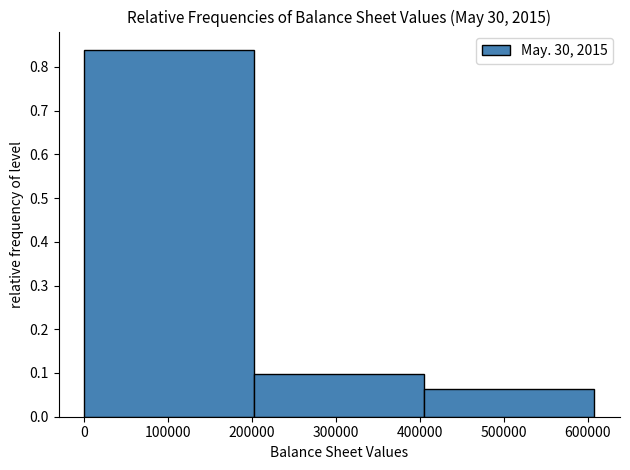

Reading left to right, list every bar in this chart as the range it spans on the x-axis followed by its height. Neither the bar edges nor the heights are printed on the chart, so give them approximately, as read against the axes.

0 to 200000: 0.84
200000 to 410000: 0.10
410000 to 610000: 0.06